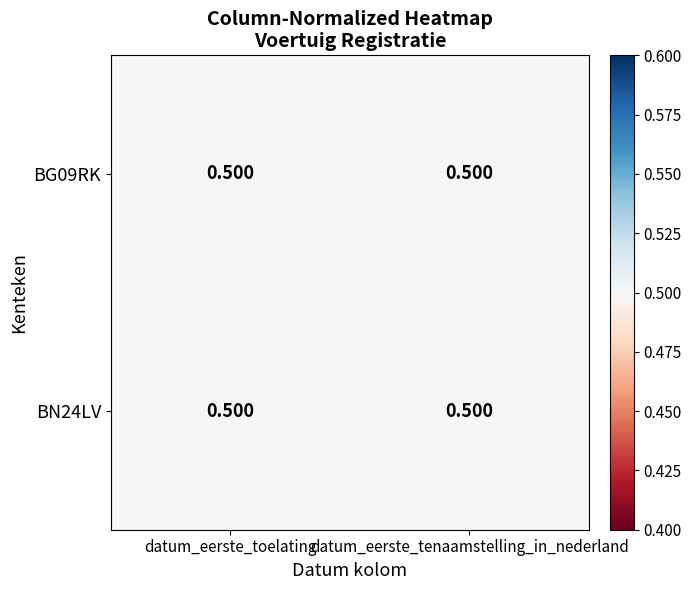

Rank the series by their average value, from highest to lowest.

BG09RK, BN24LV